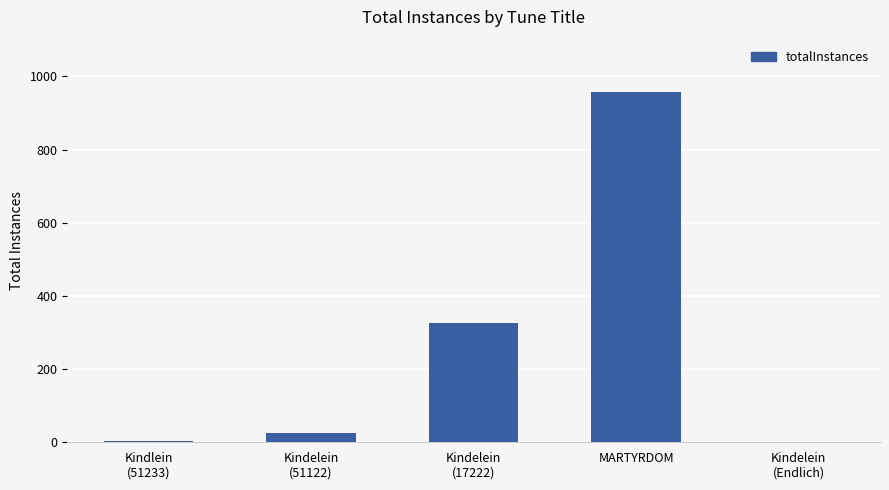

Which category has the highest value across all series?

MARTYRDOM